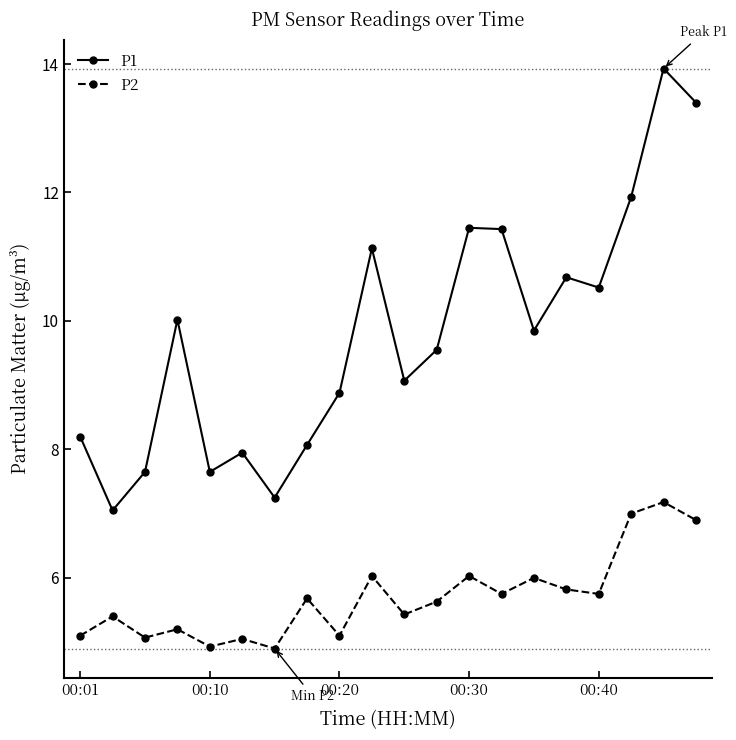

True or false: P2 and P1 intersect in this chart.

False